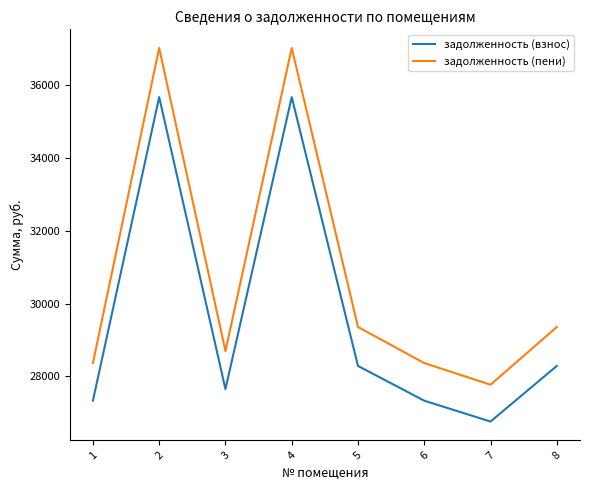

The value of задолженность (пени) at 6 is 28366.2. True or false?

True